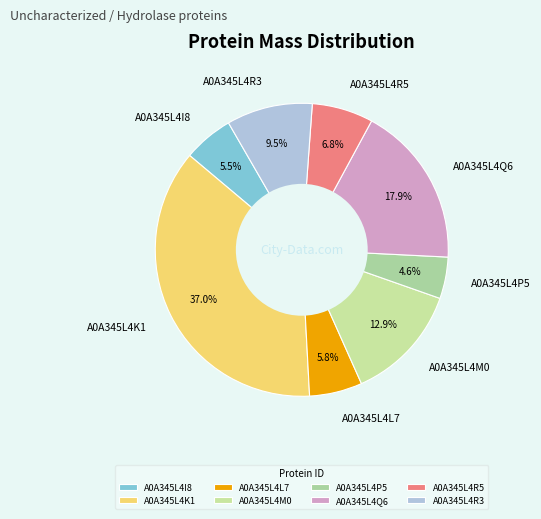

Is A0A345L4R3 the majority of the pie?

No